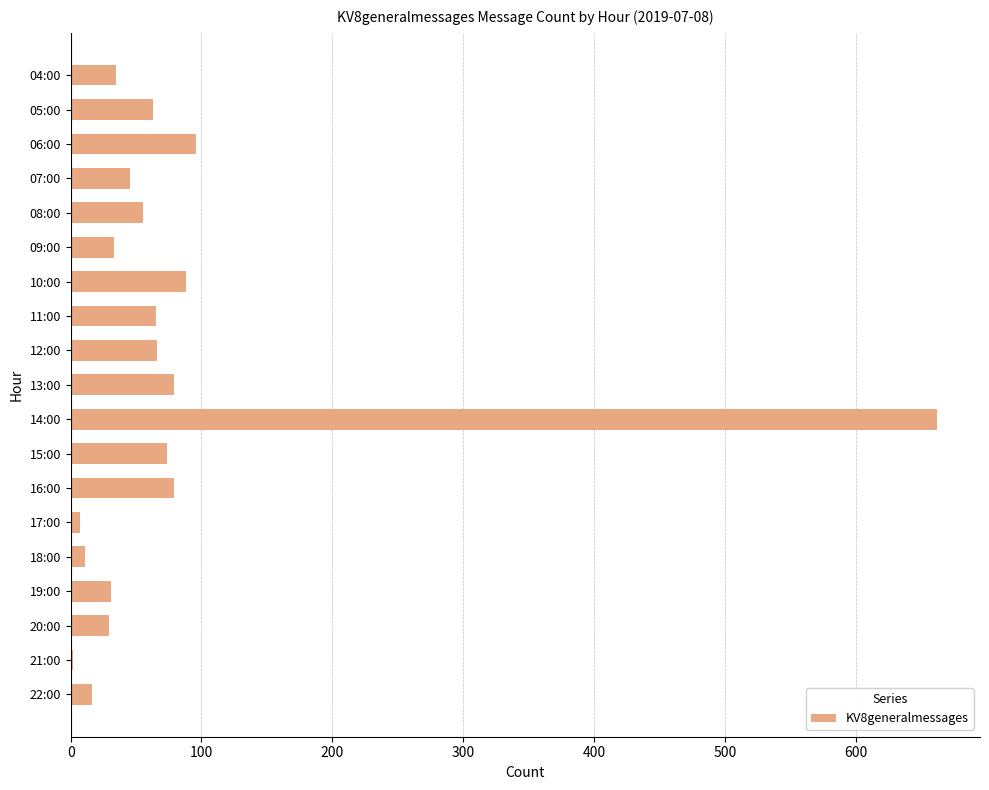

The chart shows a value of 24 at 07:00. True or false?

False